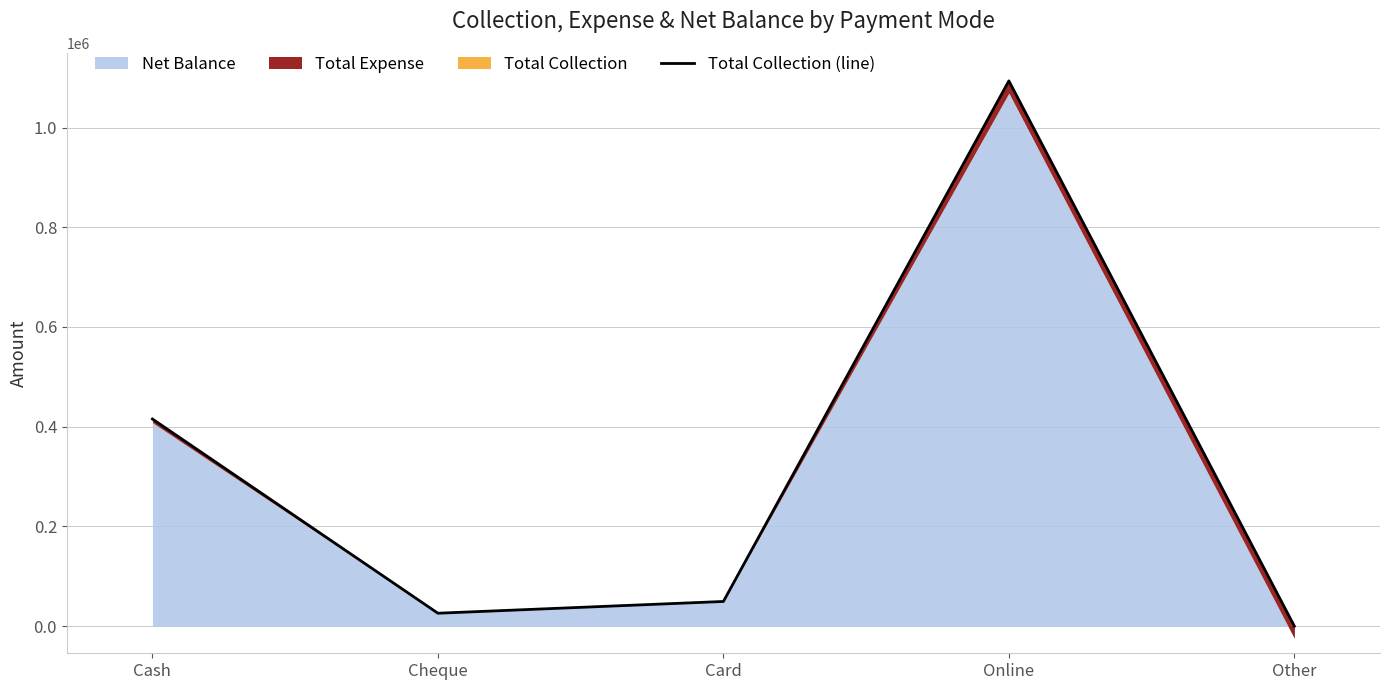

What position from the left is Card?

3